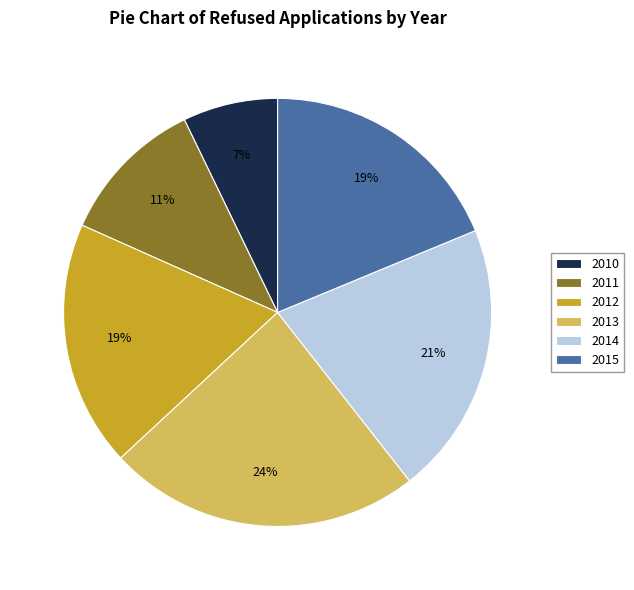

To the nearest percent, what is the average slice percentage?

17%